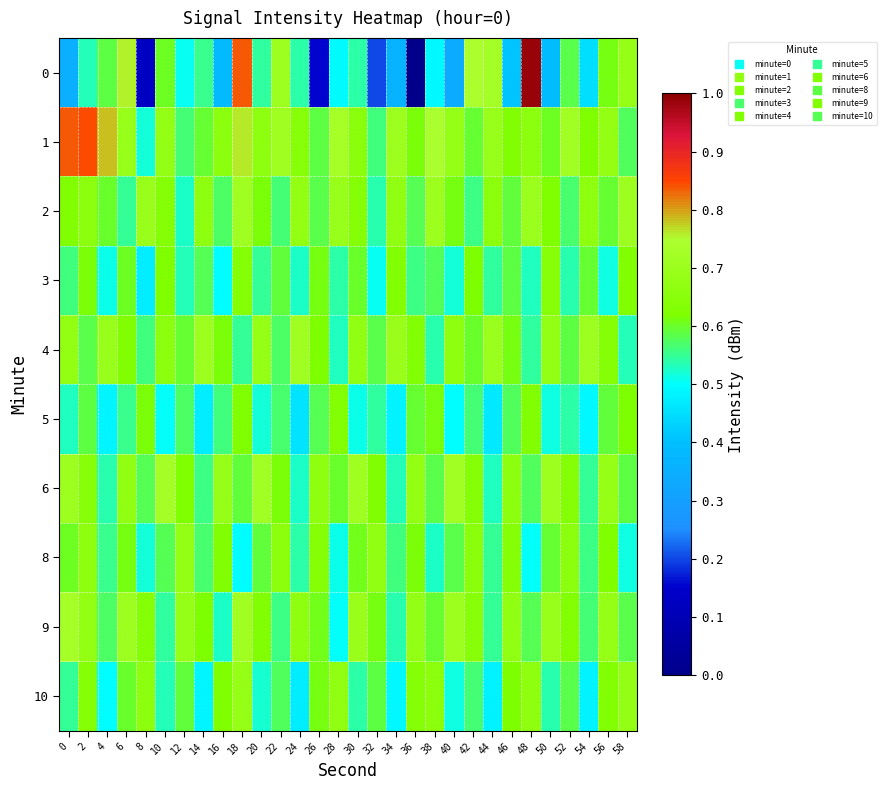

What is the difference between the highest and lowest values at 48?

0.5